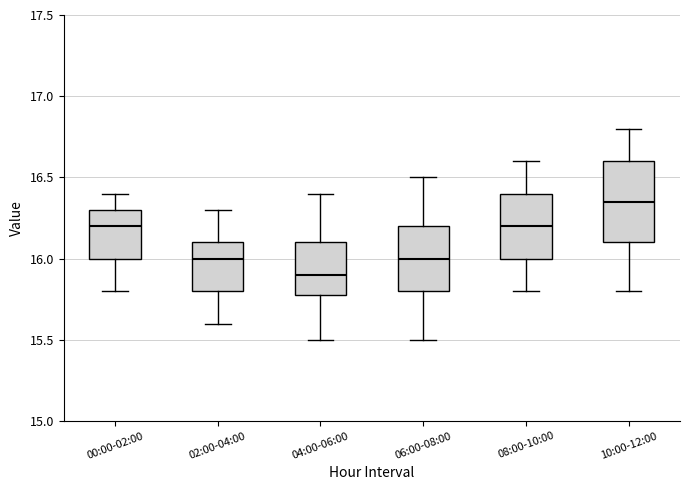

Where is the upper edge of the box for 02:00-04:00 on the y-axis? The values are not printed on the chart, so give them approximately, as read against the axis.

16.10